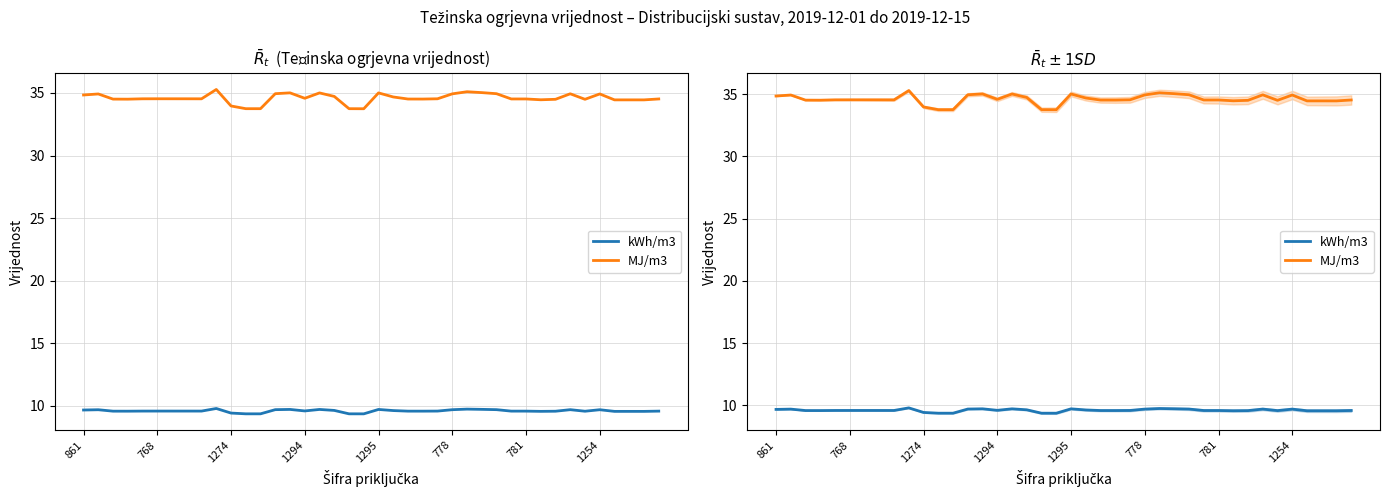

How many series are shown in this chart?

2